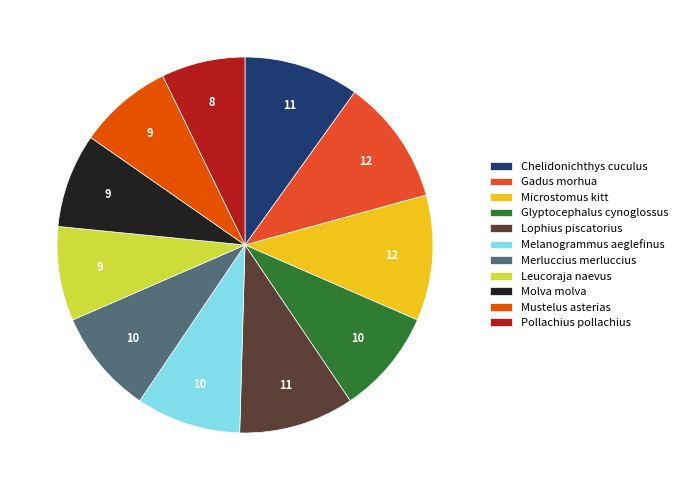

The Pollachius pollachius slice represents 7% of the pie. True or false?

True